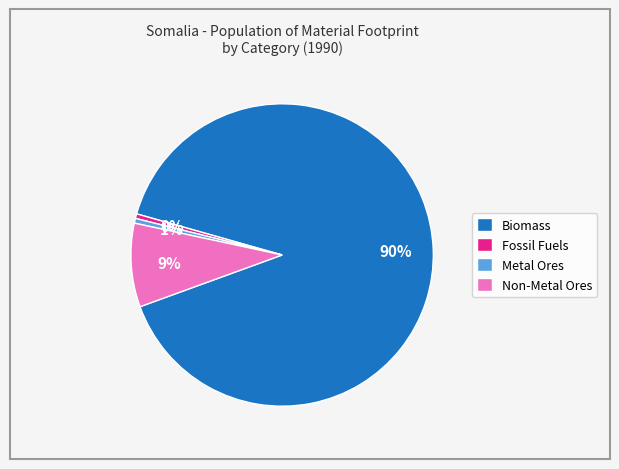

Which category accounts for the majority?

Biomass